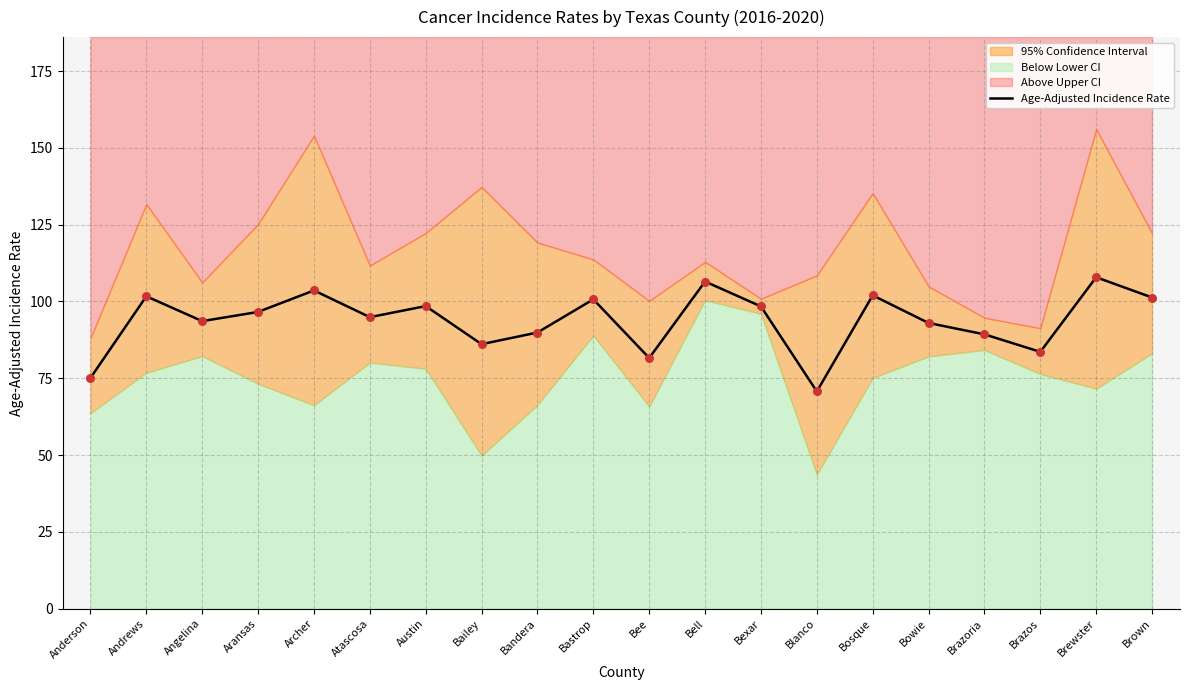

Which has a higher value, Bailey or Bosque?

Bosque